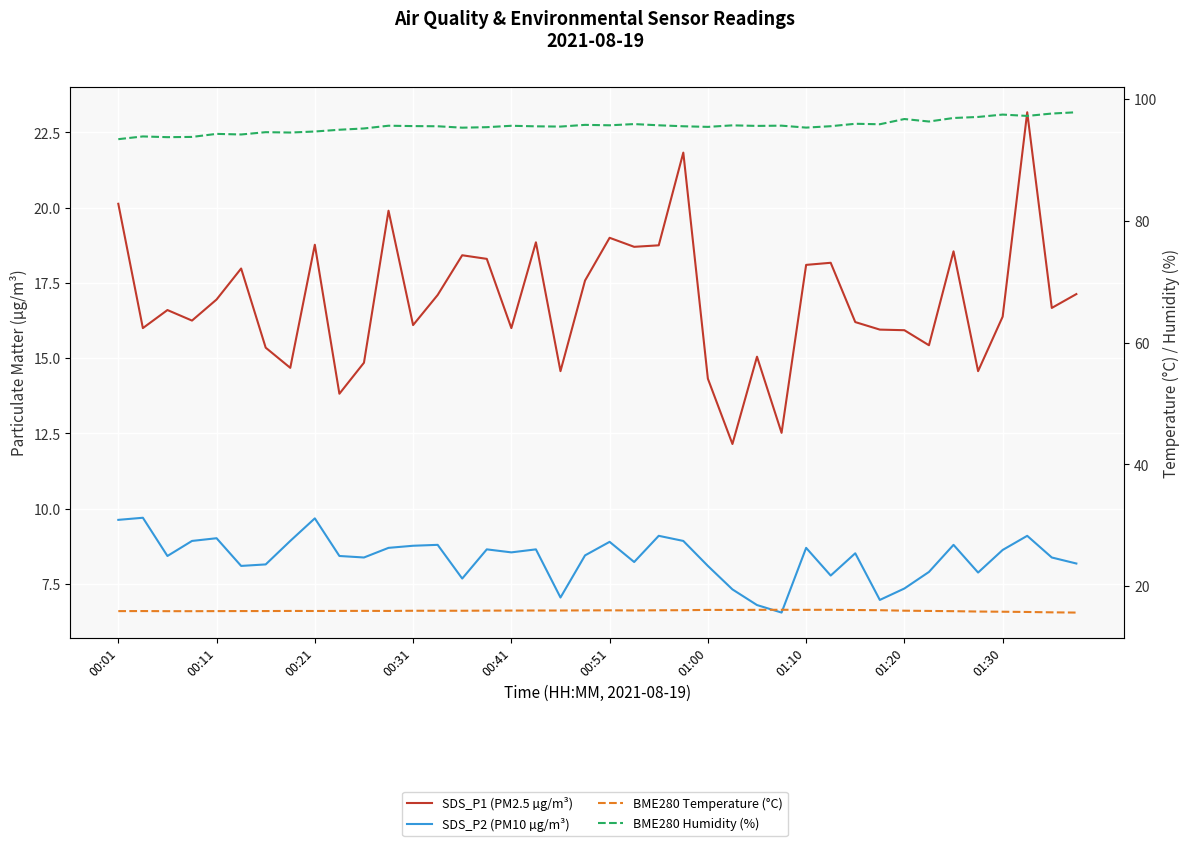

True or false: BME280 Temperature (°C) has more than 1 points higher than both neighbors.

True